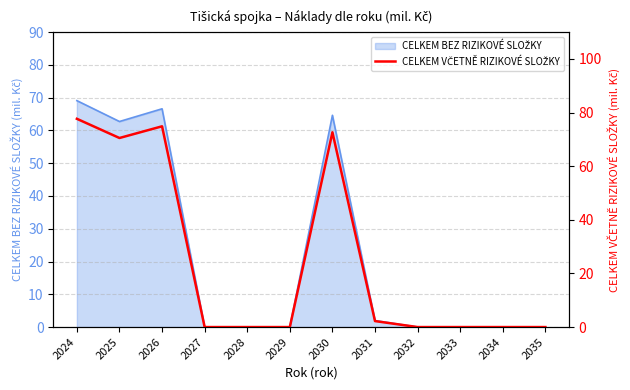

Reading right to left, what are all the values shown in this chart?

0.0	0.0	0.0	0.0	2.2	72.6	0.0	0.0	0.0	74.9	70.5	77.7